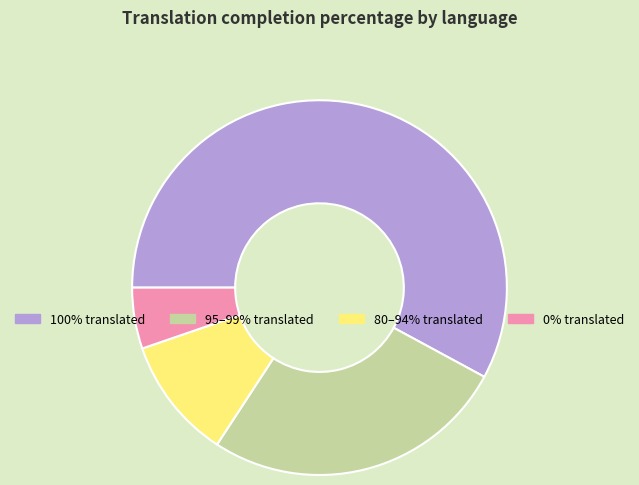

Do 0% translated and 100% translated together represent more than half of the pie?

Yes